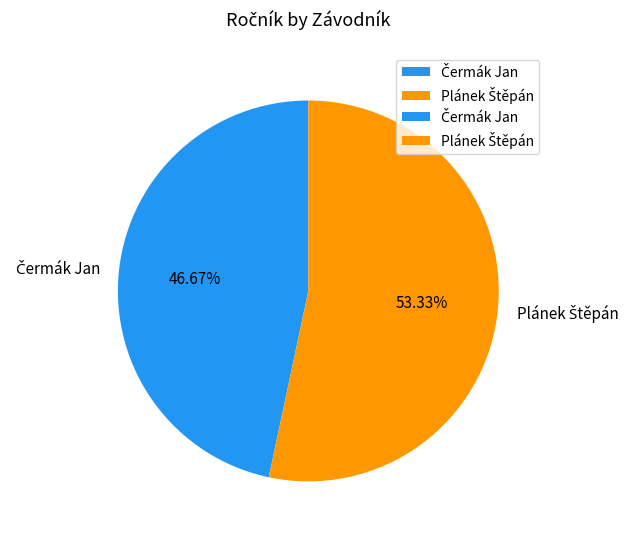

Is there any slice that represents more than half of the pie?

Yes